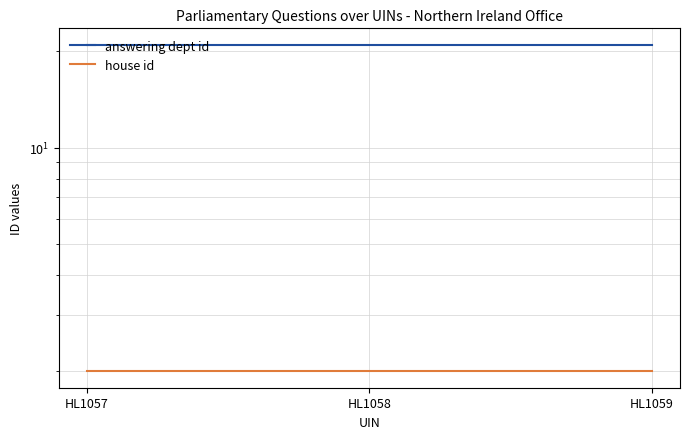

At which category does the chart reach its minimum across all series?

HL1057